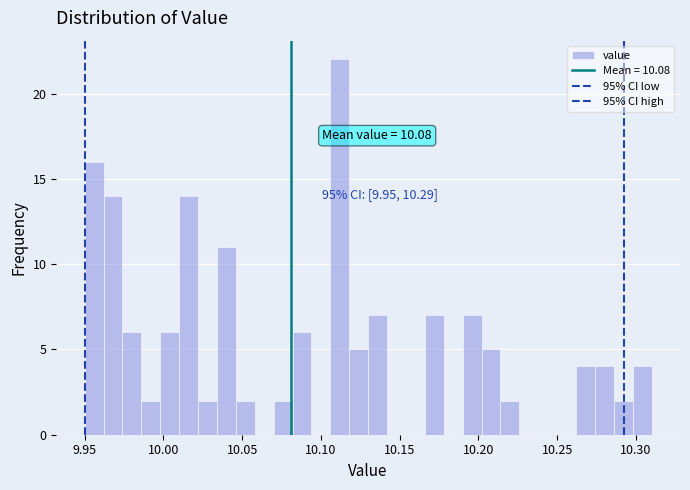

Read against the x-axis, roughly where is the centre of the tallest bar?

10.110